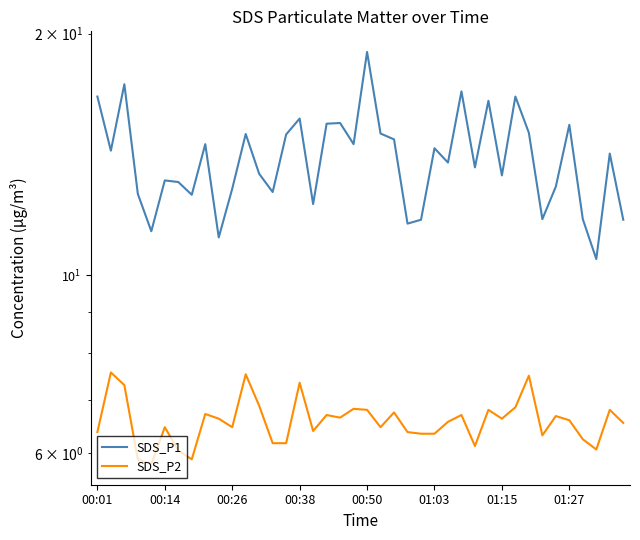

The value of SDS_P2 at 17 is 6.7. True or false?

True